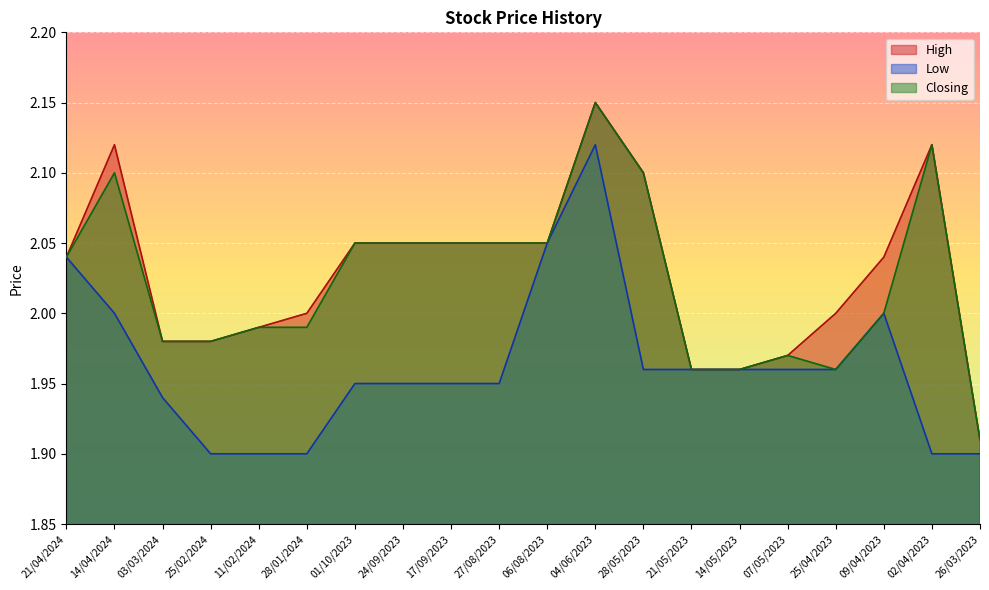

What is the label of the 18th point from the left?

09/04/2023